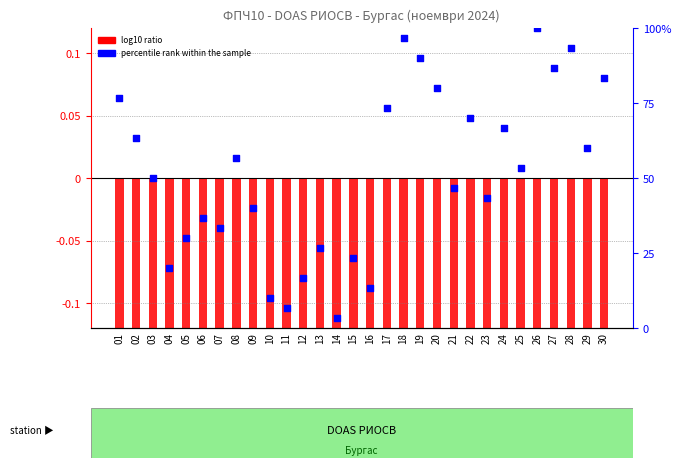

At which category is the sum across all series the highest?

26